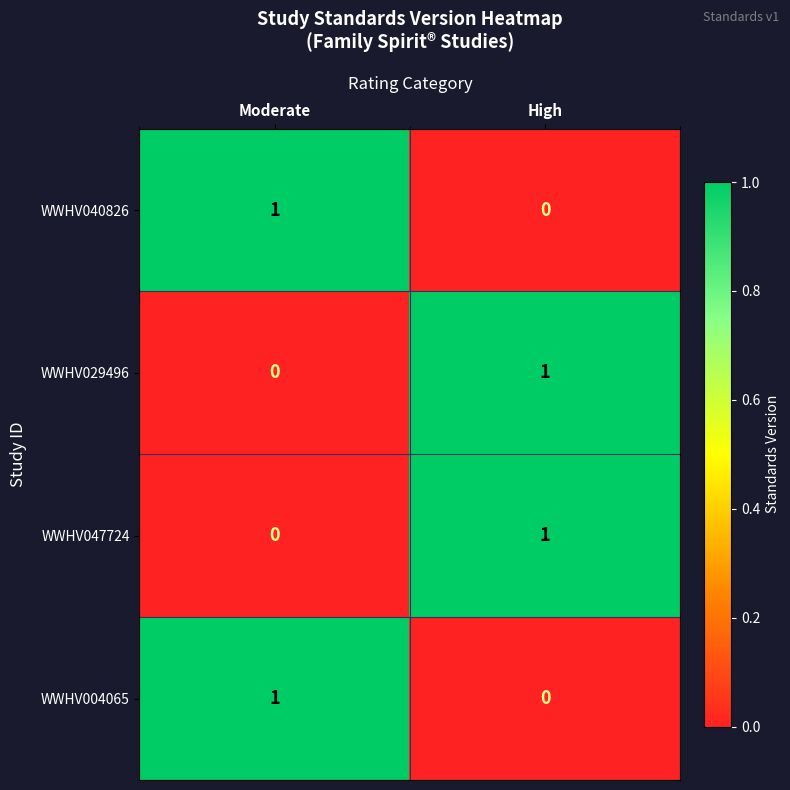

At which label does WWHV040826 reach its minimum?

High